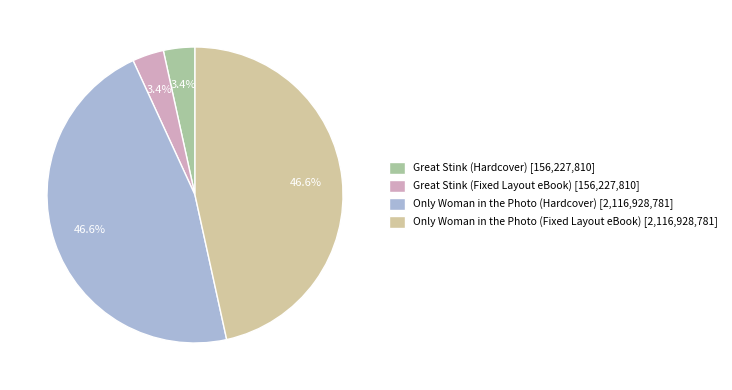

Is the sum of Great Stink (Hardcover) [156,227,810] and Great Stink (Fixed Layout eBook) [156,227,810] greater than half?

No